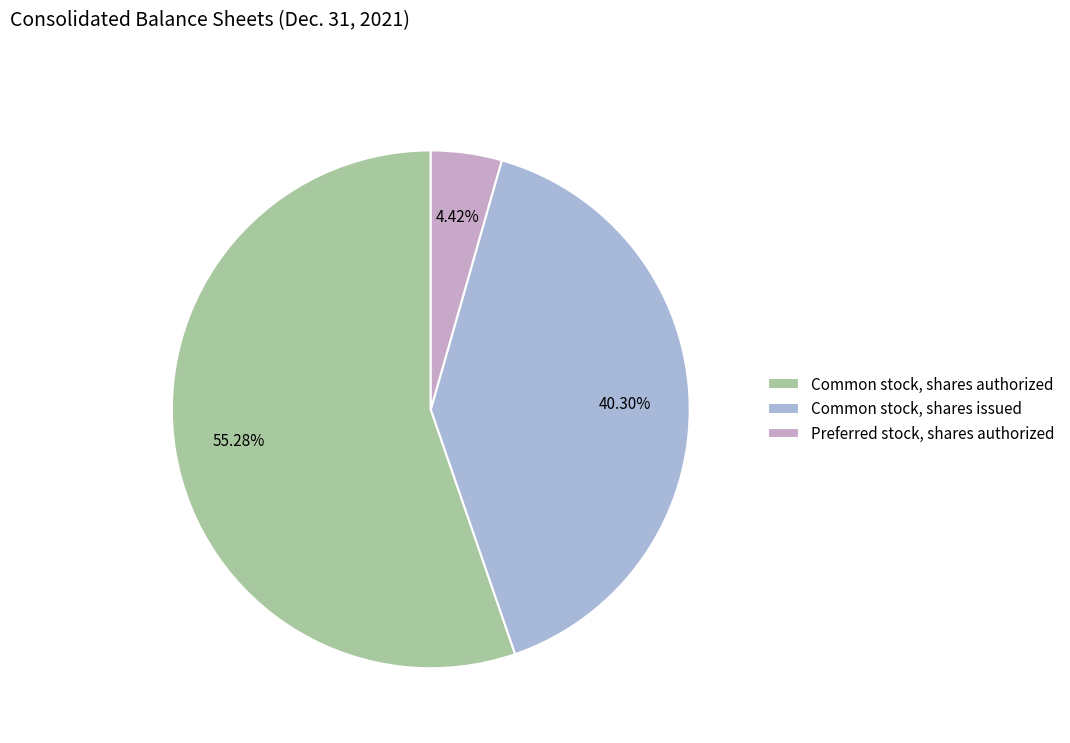

Which slice represents more than half of the pie?

Common stock, shares authorized